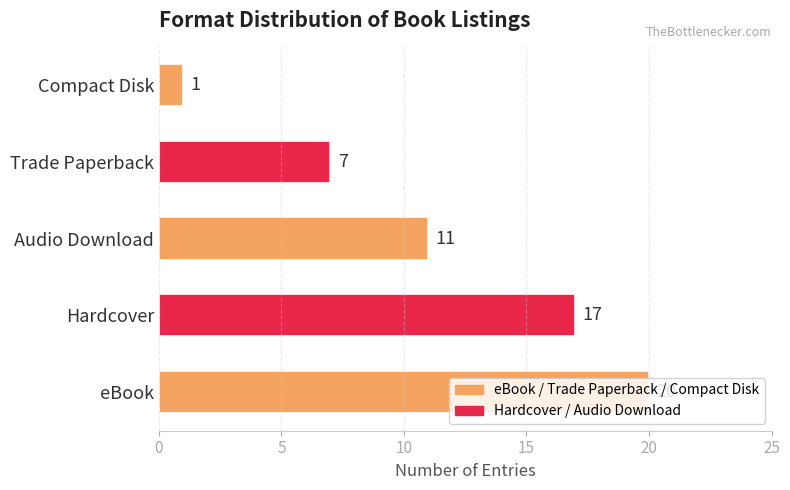

List the labels in order of value, smallest first.

Compact Disk, Trade Paperback, Audio Download, Hardcover, eBook